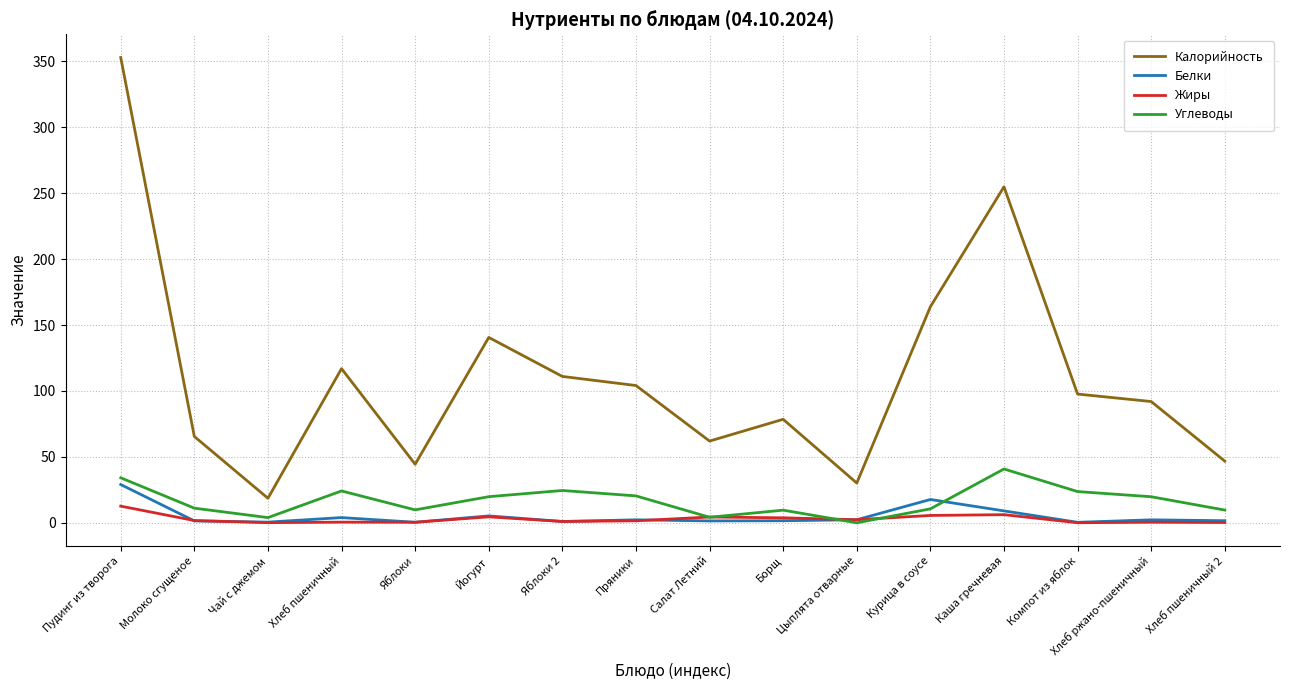

Is this an area chart (filled region under the line)?

No